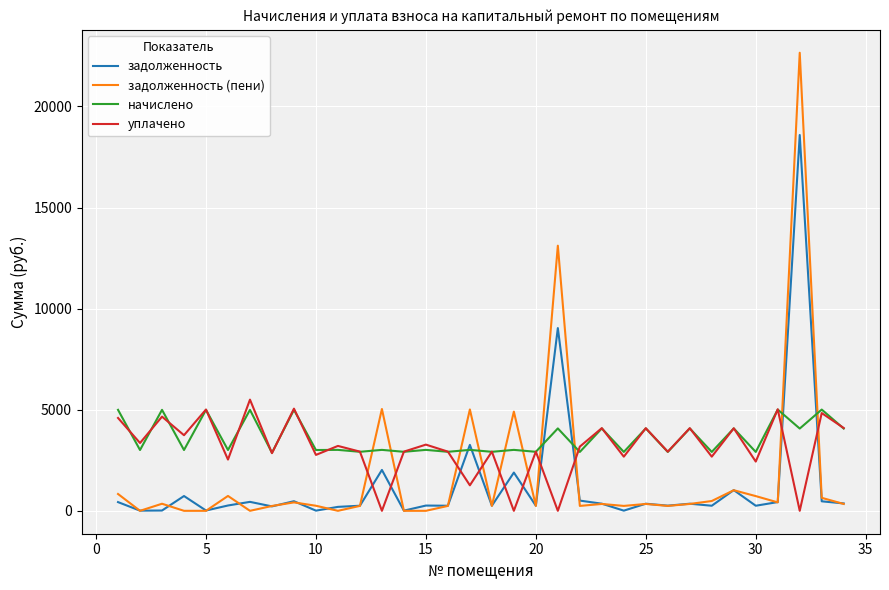

What is the sum of all задолженность values?

43502.7